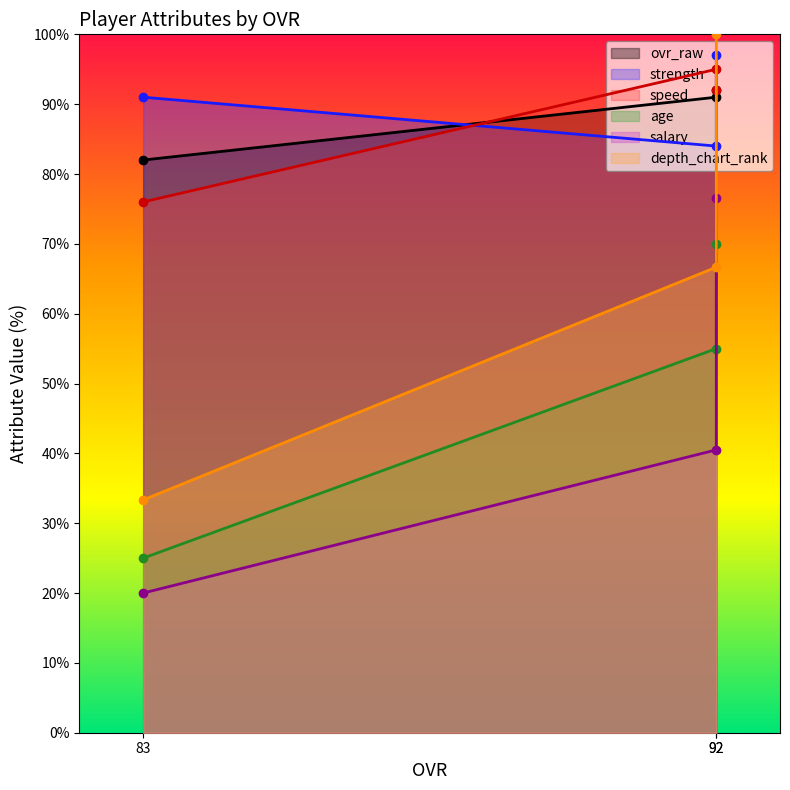

Count the speed values in the range 76 to 95.

3